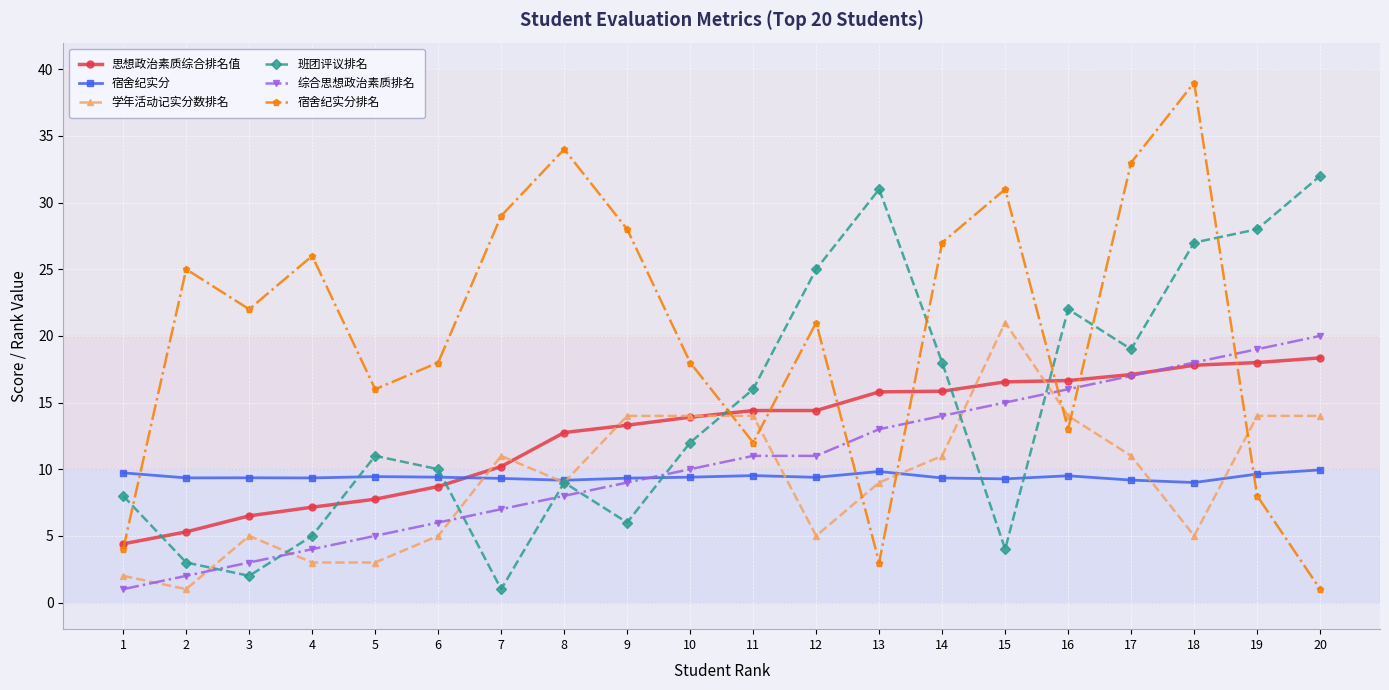

Rank the series at 2 from lowest to highest value.

学年活动记实分数排名, 综合思想政治素质排名, 班团评议排名, 思想政治素质综合排名值, 宿舍纪实分, 宿舍纪实分排名